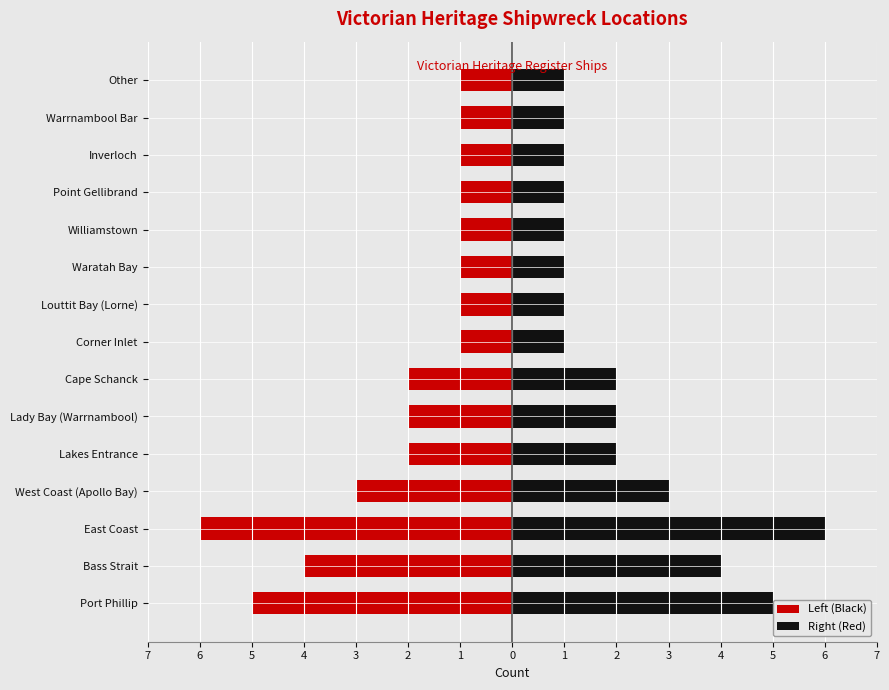

What are all the series names shown in the legend?

Left (Black), Right (Red)